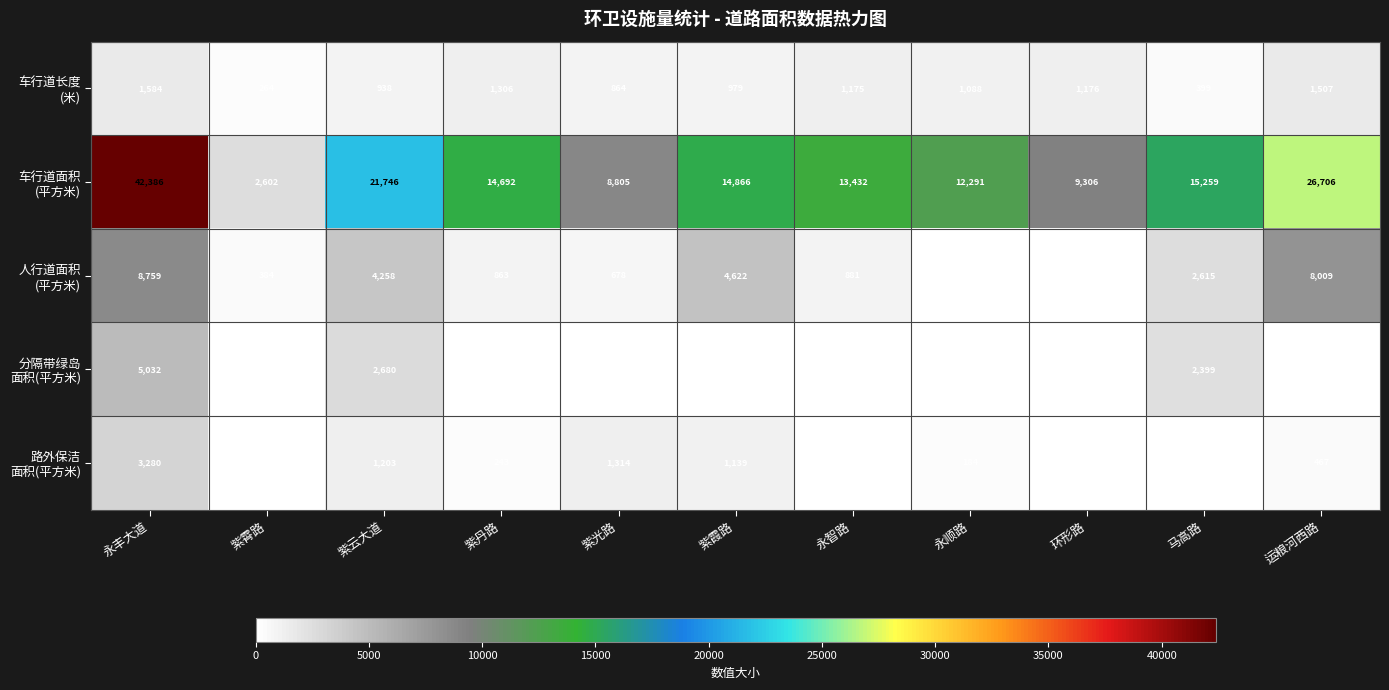

At which category is the sum across all series the highest?

永丰大道